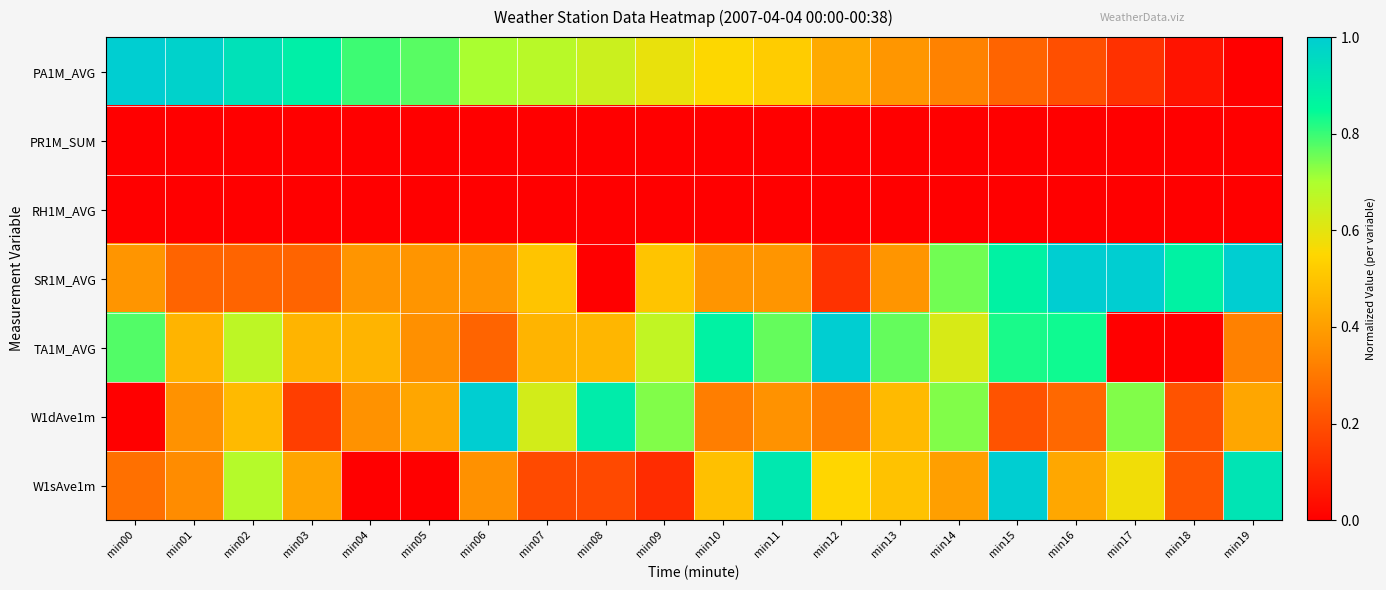

What is the maximum value shown in the chart?

1.0